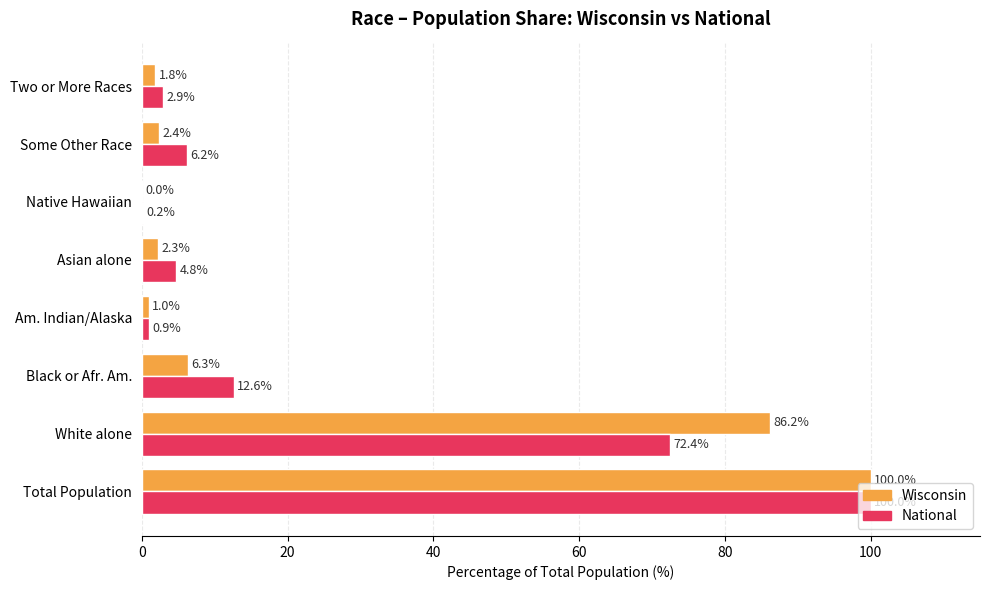

What are all the series names shown in the legend?

Wisconsin, National